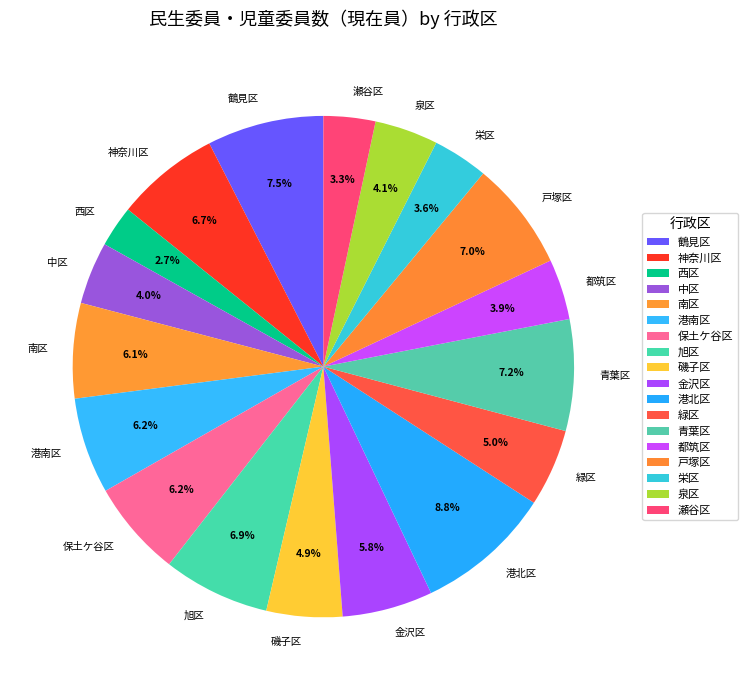

What is the smallest slice in the pie chart?

西区